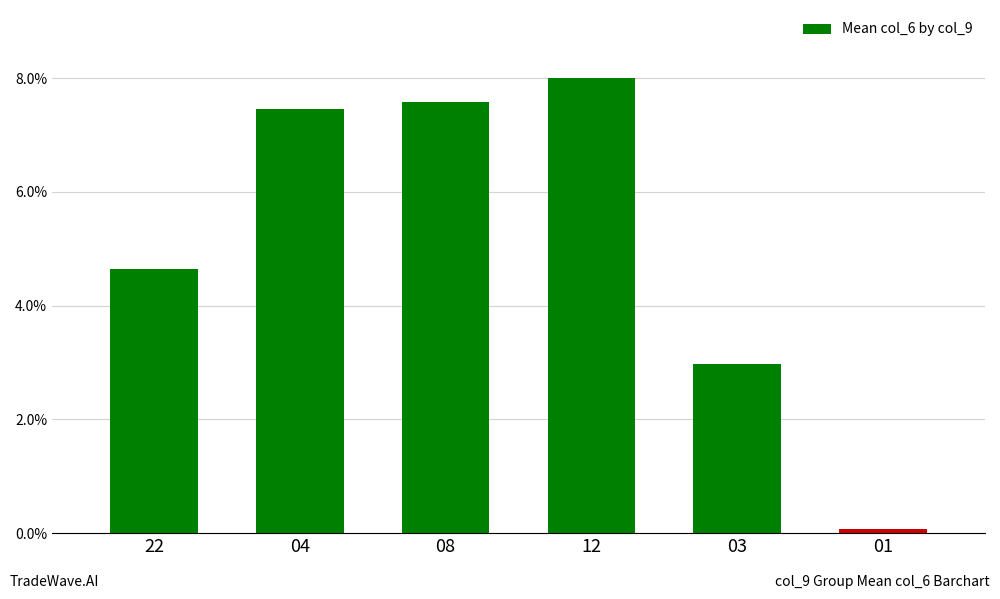

Are the bars horizontal?

No